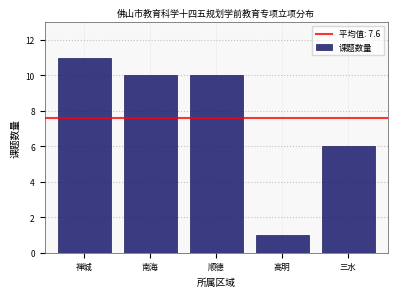

Reading right to left, list all the values displayed in this chart.

三水=6	高明=1	顺德=10	南海=10	禅城=11